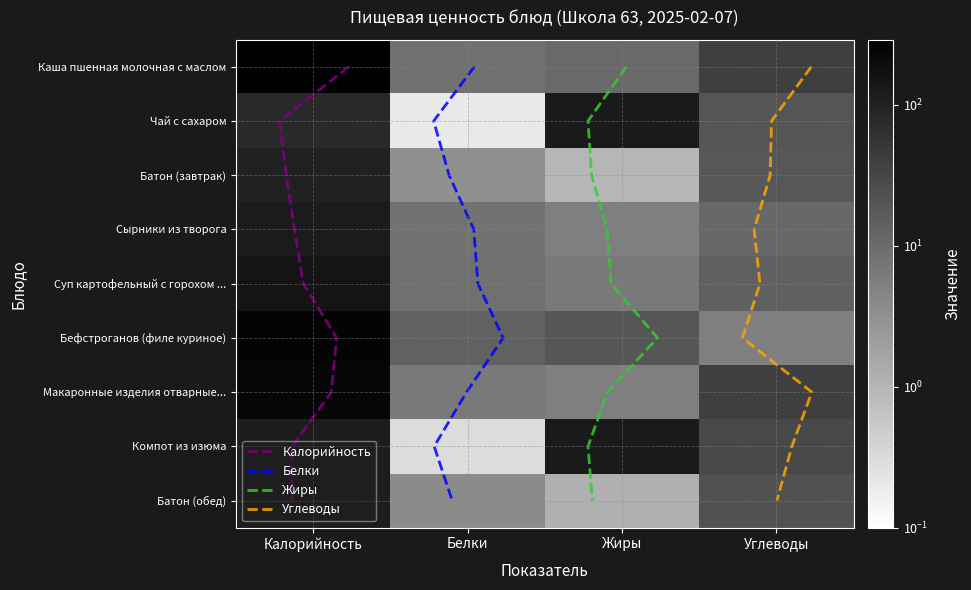

Reading left to right, extract all data points from this chart.

Каша пшенная молочная с маслом: 290.0	8.1	10.8	39.9
Чай с сахаром: 77.7	0.2	0.0	20.0
Батон (завтрак): 99.0	3.2	1.0	19.3
Сырники из творога: 123.9	8.0	5.4	11.3
Суп картофельный с горохом с курицей: 151.3	8.8	6.5	14.2
Бефстроганов (филе куриное): 252.9	13.7	19.6	5.4
Макаронные изделия отварные с маслом: 236.7	6.6	5.5	40.2
Компот из изюма: 117.0	0.3	0.0	30.2
Батон (обед): 116.6	3.8	1.2	22.7